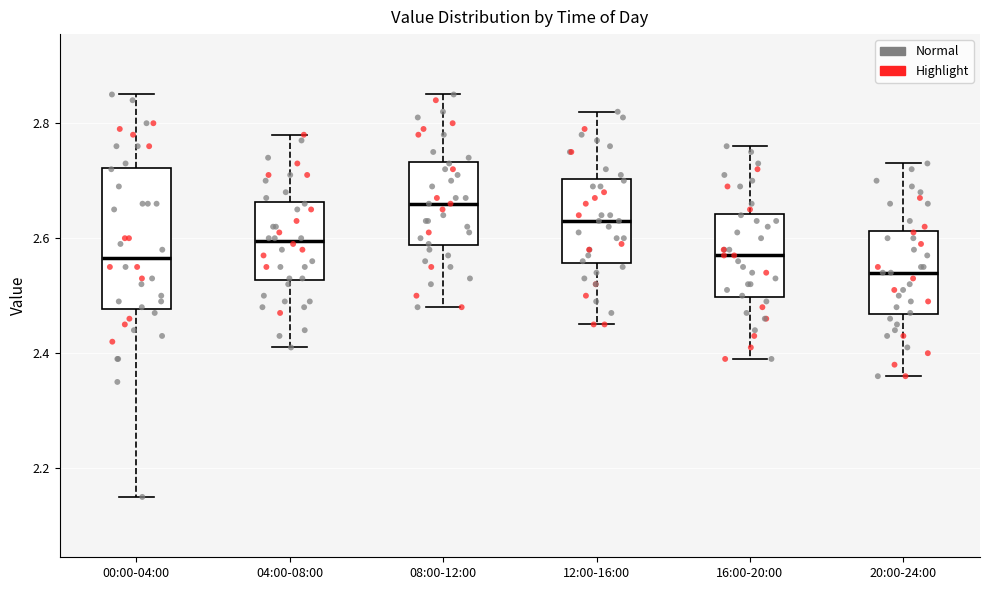

Reading left to right, transcribe this box plot: for each box, give where its median line is, the range the box spans, and where its two whiskers end, as read against the y-axis. The values are not printed on the chart, so give them approximately, as read against the axis.

00:00-04:00: median 2.56, box 2.48 to 2.72, whiskers 2.16 to 2.86
04:00-08:00: median 2.60, box 2.52 to 2.66, whiskers 2.42 to 2.78
08:00-12:00: median 2.66, box 2.58 to 2.74, whiskers 2.48 to 2.86
12:00-16:00: median 2.64, box 2.56 to 2.70, whiskers 2.46 to 2.82
16:00-20:00: median 2.58, box 2.50 to 2.64, whiskers 2.40 to 2.76
20:00-24:00: median 2.54, box 2.46 to 2.62, whiskers 2.36 to 2.74